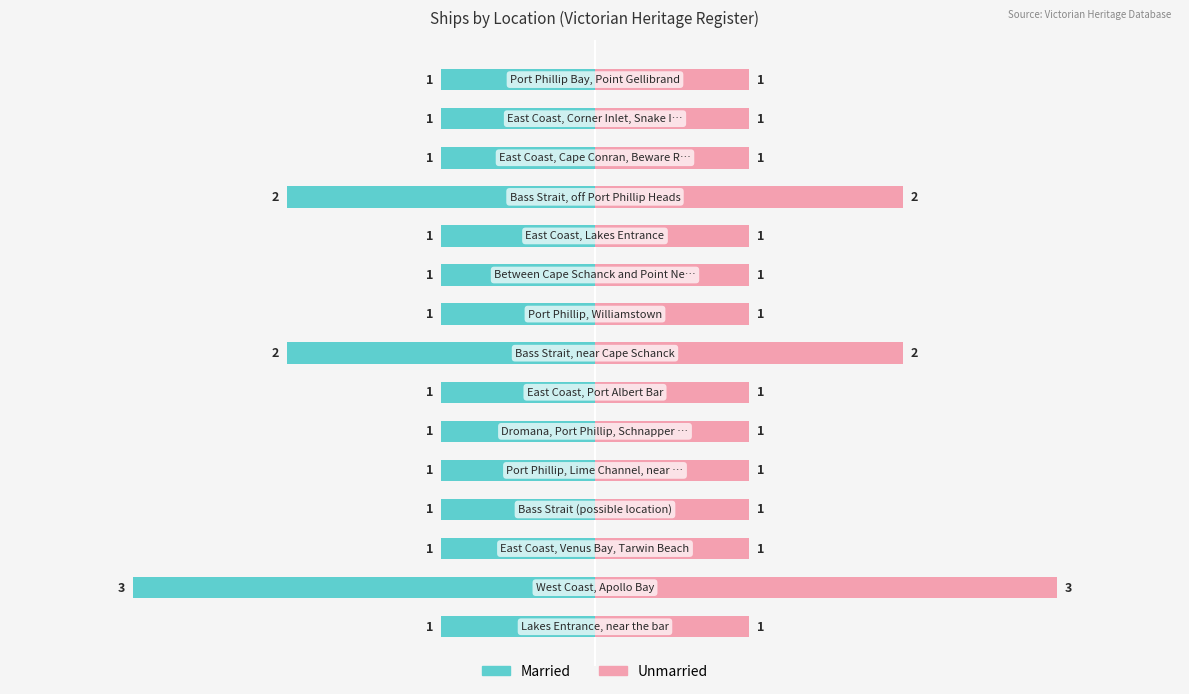

Which series has the widest spread of values?

Married